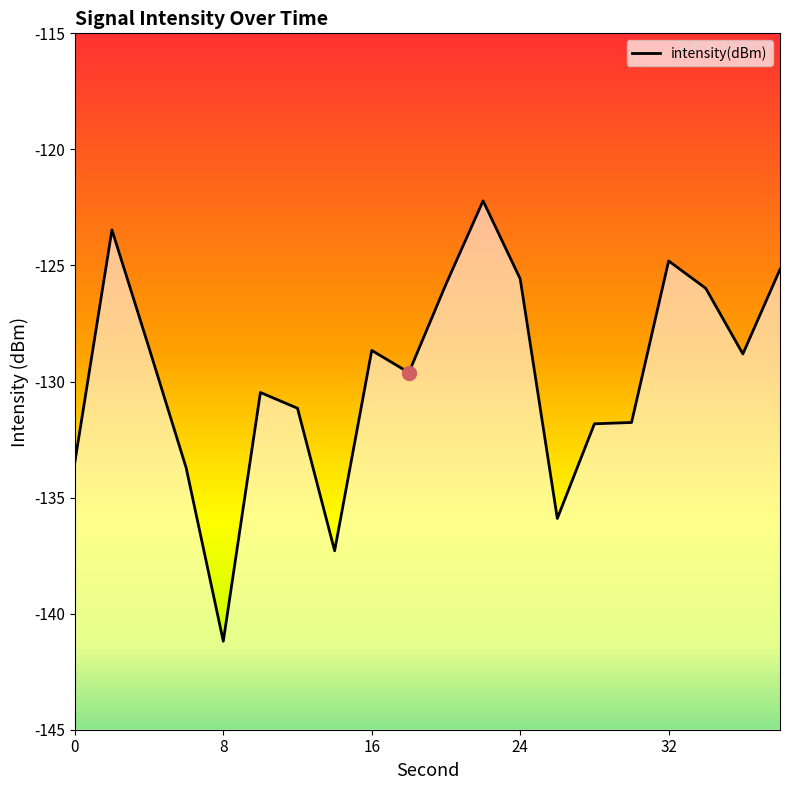

What is the value of the 10th point from the left?

-129.6